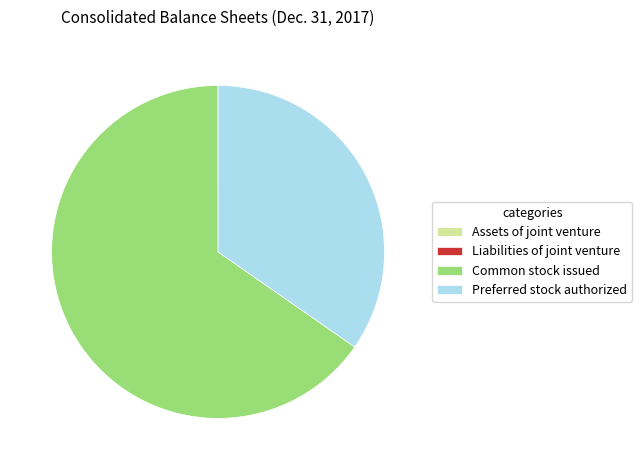

Is it true that Preferred stock authorized is 35% of the pie?

True